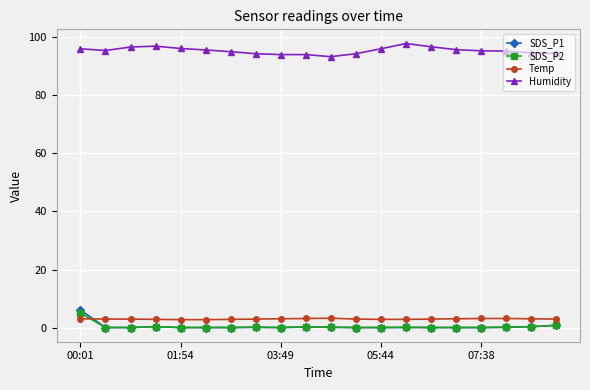

What is the maximum value for Humidity?

97.6